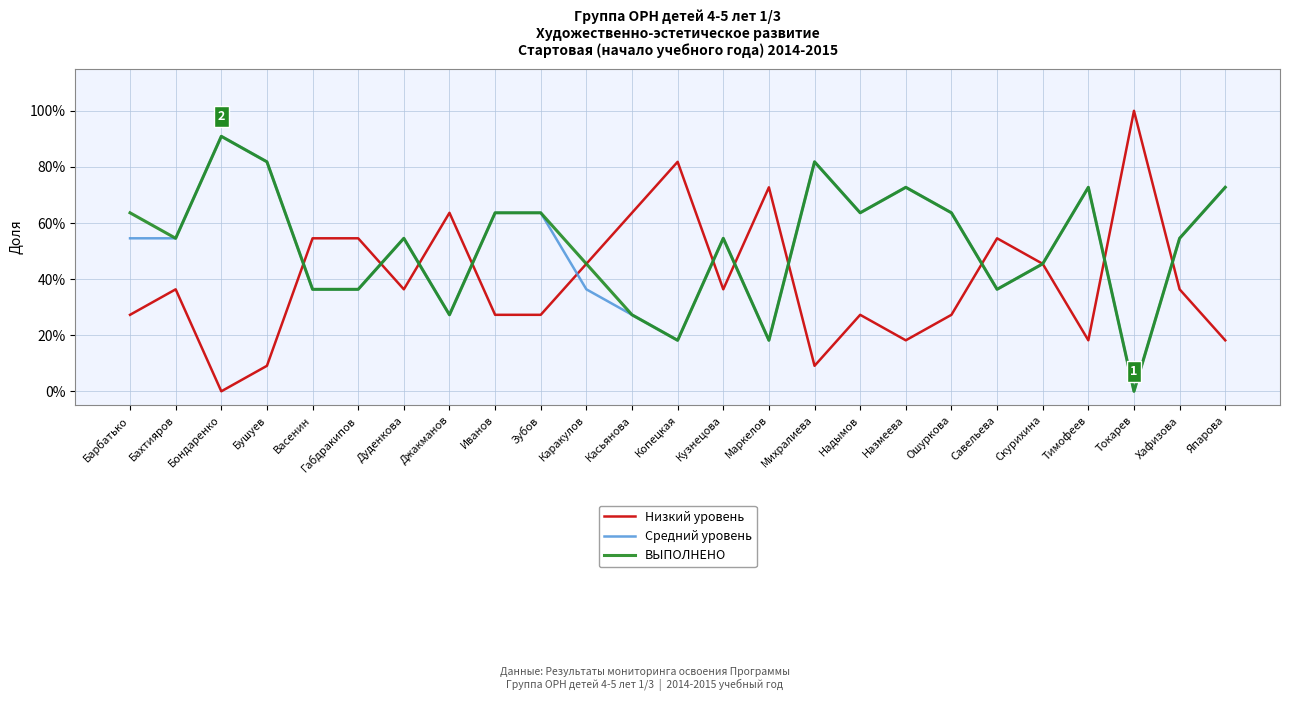

What is the label of the 16th point from the left?

Михралиева